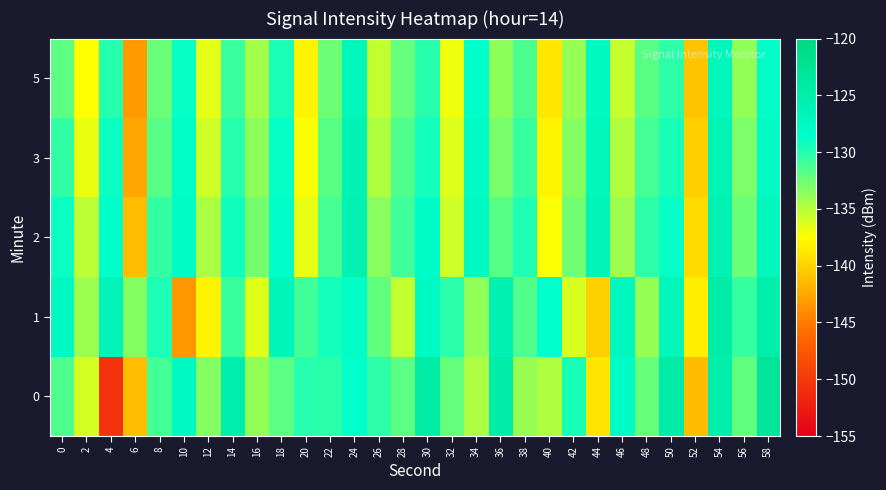

Reading left to right, what are all the values shown in this chart?

0: 0=-131.5	2=-136.0	4=-150.5	6=-141.2	8=-131.0	10=-127.4	12=-133.3	14=-125.0	16=-133.8	18=-131.8	20=-130.1	22=-130.2	24=-128.8	26=-130.3	28=-131.9	30=-124.2	32=-132.2	34=-134.6	36=-124.7	38=-134.0	40=-134.7	42=-129.6	44=-138.9	46=-128.1	48=-132.3	50=-124.5	52=-141.4	54=-125.3	56=-132.1	58=-123.0
1: 0=-127.5	2=-134.1	4=-126.5	6=-133.3	8=-129.8	10=-143.4	12=-138.1	14=-130.7	16=-136.4	18=-126.6	20=-131.0	22=-129.5	24=-128.3	26=-132.1	28=-135.4	30=-127.8	32=-130.2	34=-133.7	36=-125.9	38=-131.5	40=-128.8	42=-136.2	44=-140.1	46=-127.3	48=-133.9	50=-126.7	52=-138.4	54=-124.8	56=-130.6	58=-125.1
2: 0=-129.1	2=-135.2	4=-128.7	6=-141.3	8=-130.5	10=-127.9	12=-134.6	14=-129.3	16=-132.8	18=-128.4	20=-136.7	22=-131.2	24=-125.6	26=-133.4	28=-130.9	30=-128.1	32=-135.8	34=-127.5	36=-131.7	38=-129.8	40=-137.3	42=-132.6	44=-126.4	46=-134.1	48=-130.3	50=-128.9	52=-139.5	54=-125.7	56=-132.4	58=-127.1
3: 0=-130.4	2=-136.8	4=-129.2	6=-142.5	8=-131.7	10=-128.3	12=-135.9	14=-130.1	16=-133.6	18=-129.0	20=-137.4	22=-131.8	24=-126.2	26=-134.7	28=-131.5	30=-129.4	32=-136.3	34=-128.0	36=-132.9	38=-130.6	40=-138.1	42=-133.2	44=-127.0	46=-134.8	48=-131.1	50=-129.6	52=-140.2	54=-126.3	56=-133.0	58=-127.8
5: 0=-131.9	2=-137.5	4=-130.0	6=-143.2	8=-132.4	10=-129.0	12=-136.6	14=-130.8	16=-134.3	18=-129.7	20=-138.1	22=-132.5	24=-126.9	26=-135.4	28=-132.2	30=-130.1	32=-137.0	34=-128.7	36=-133.6	38=-131.3	40=-138.8	42=-133.9	44=-127.7	46=-135.5	48=-131.8	50=-130.3	52=-140.9	54=-127.0	56=-133.7	58=-128.5